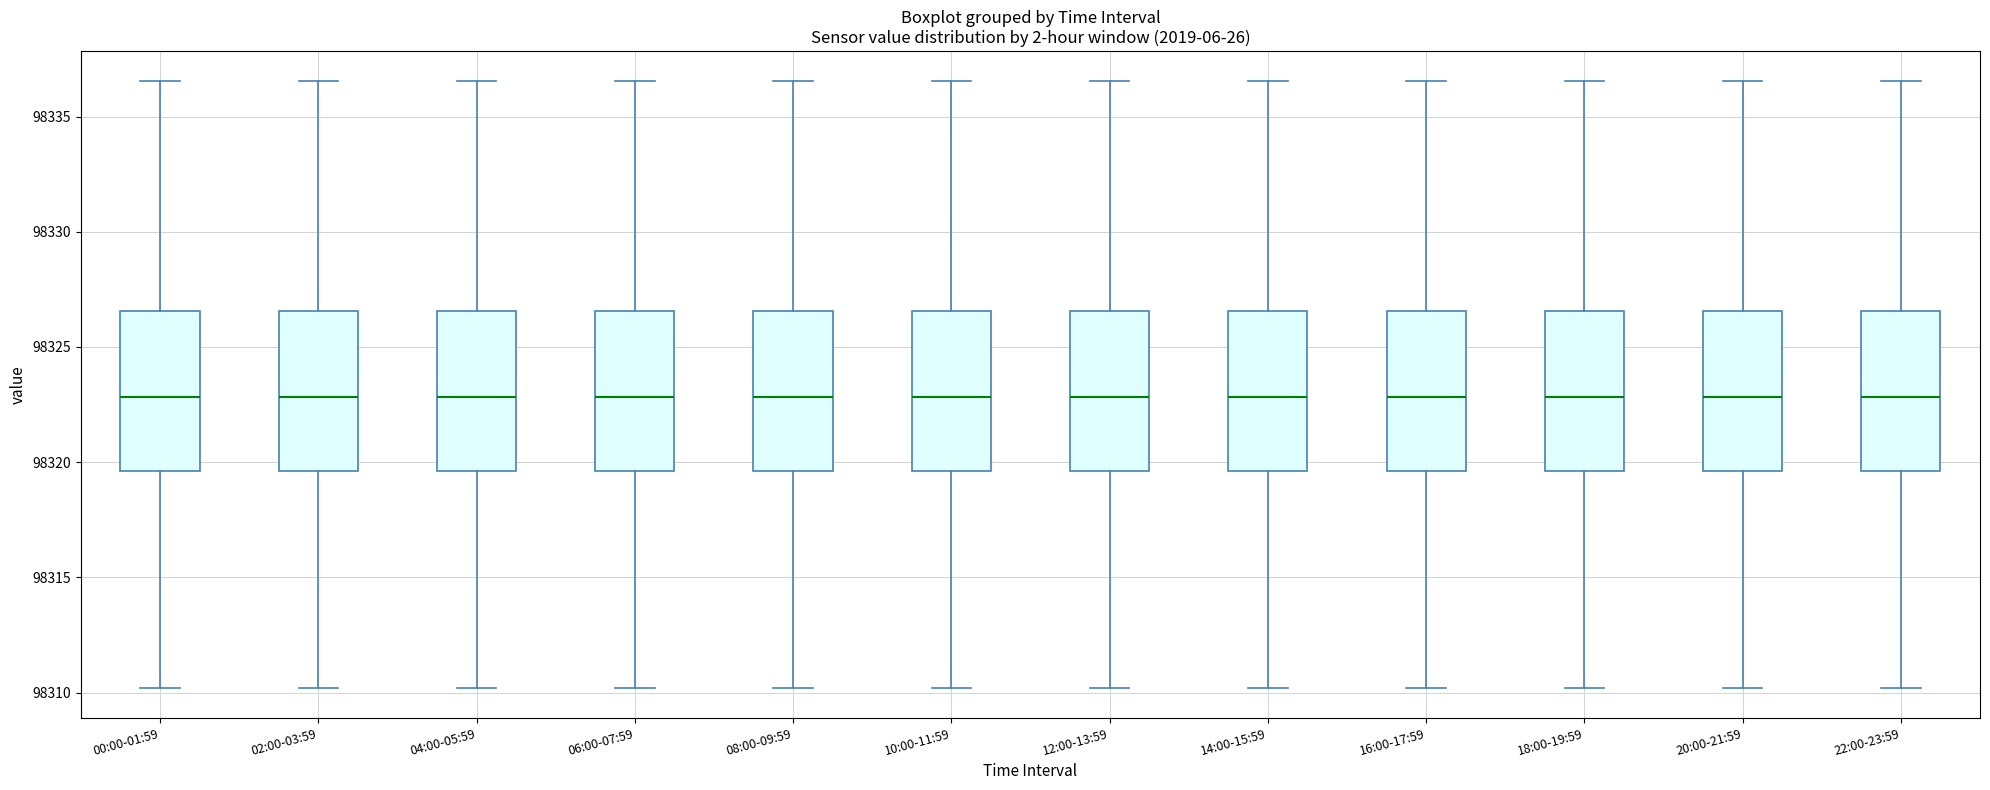

Where does the median line of the box for 06:00-07:59 sit on the y-axis? The values are not printed on the chart, so give them approximately, as read against the axis.

98323.0